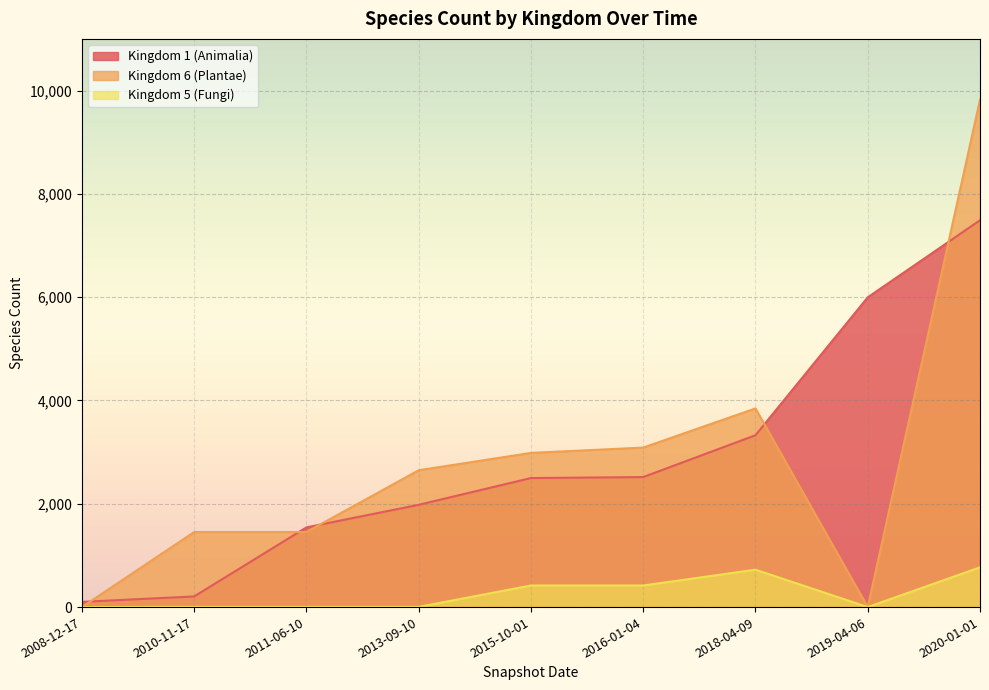

Which series has the widest spread of values?

Kingdom 6 (Plantae)